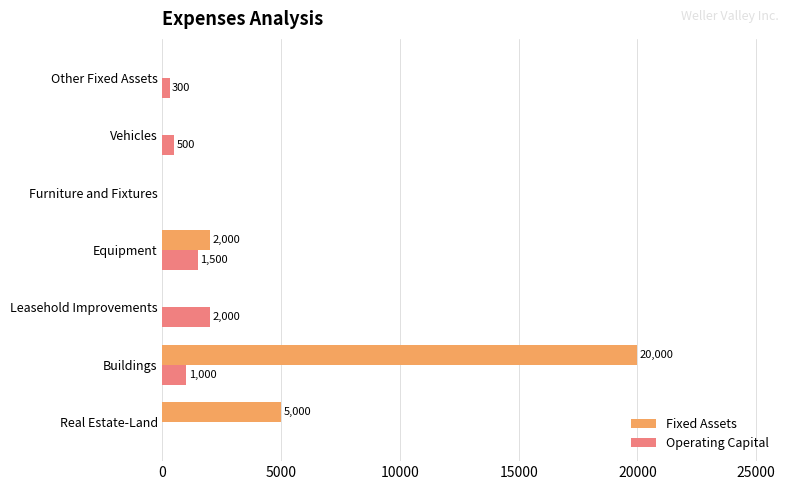

How many values in the Fixed Assets series exceed 0?

3